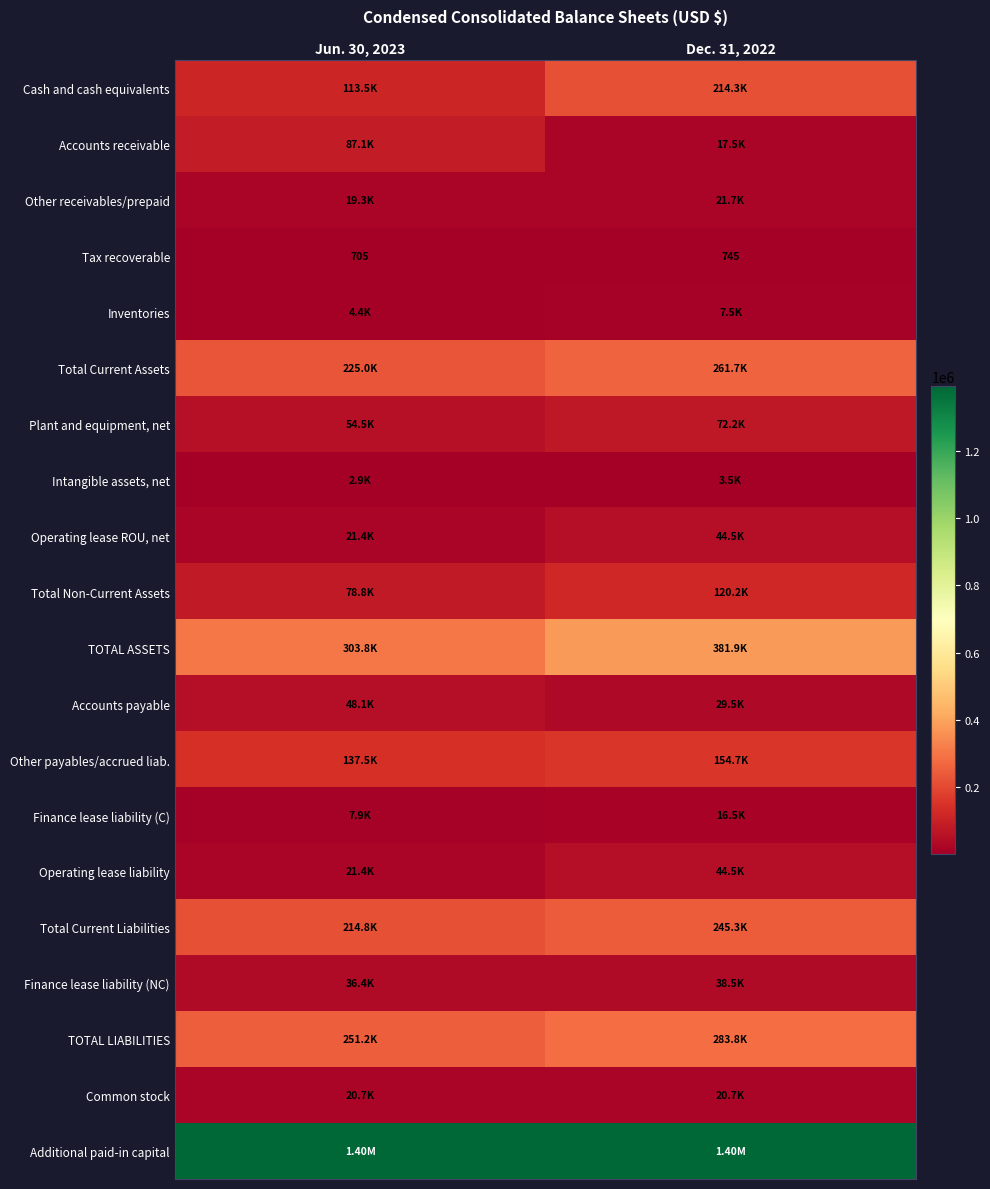

What is the difference between the maximum and minimum values in the Tax recoverable series?

40